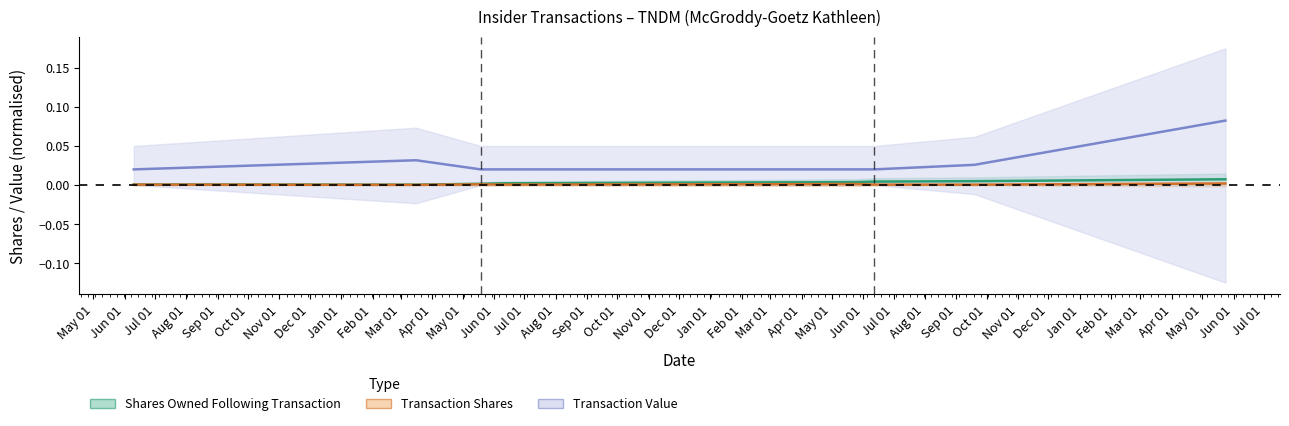

True or false: transactionShares and sharesOwnedFollowingTransaction intersect in this chart.

False